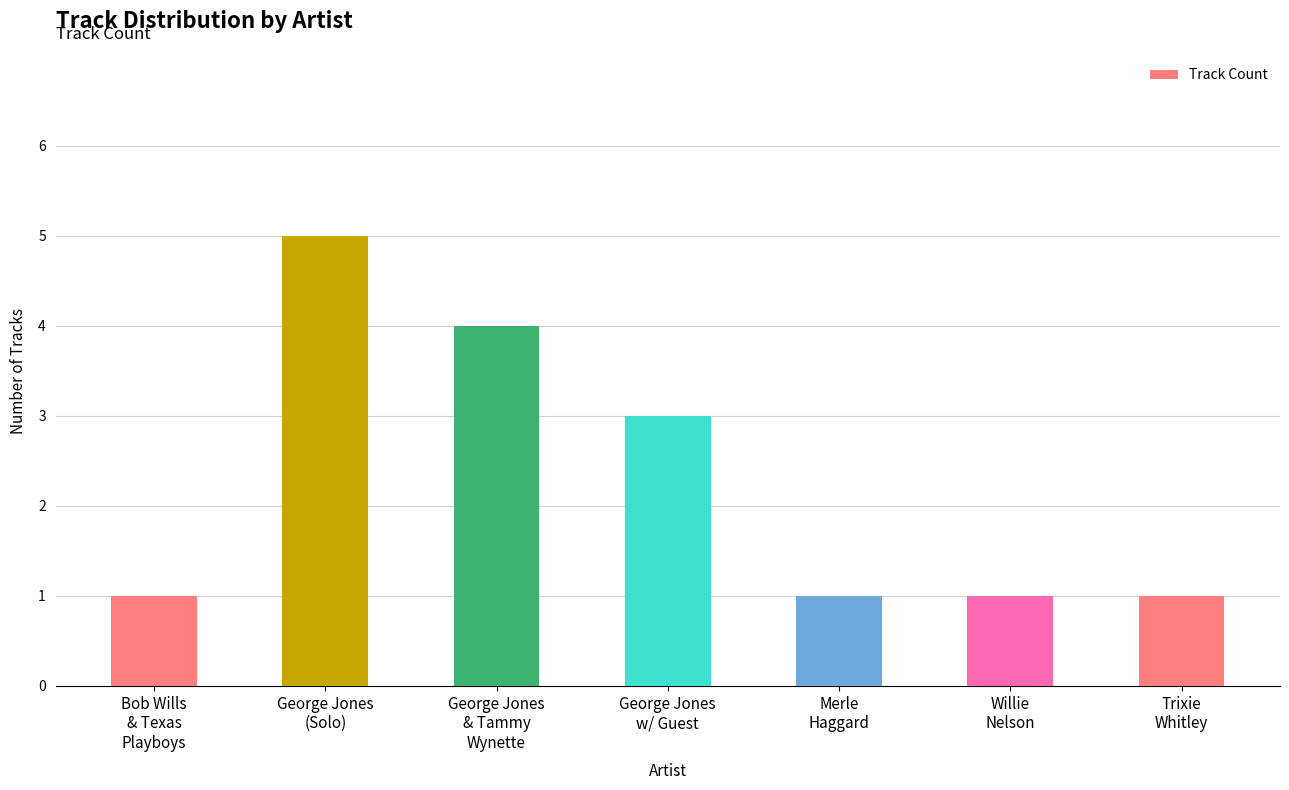

What is the sum of the values at George Jones
(Solo) and Bob Wills
& Texas
Playboys?

6